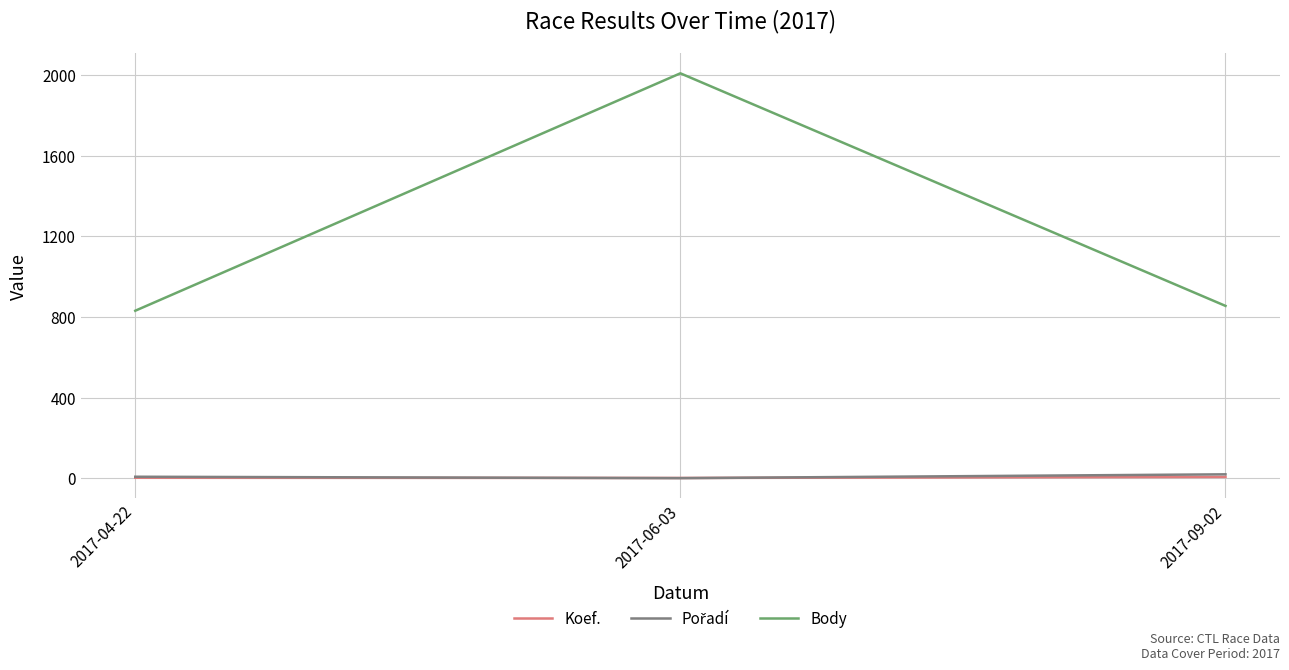

How many lines are shown in the chart?

3